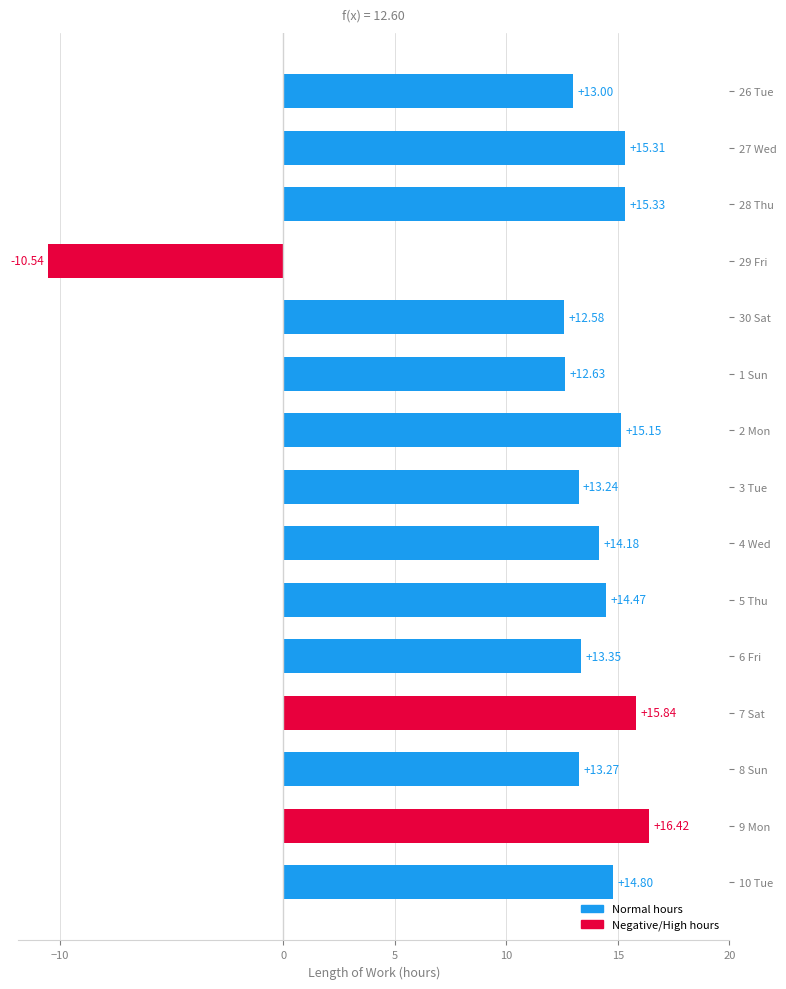

What is the sum of the values at 27 Wed and 30 Sat?

27.9